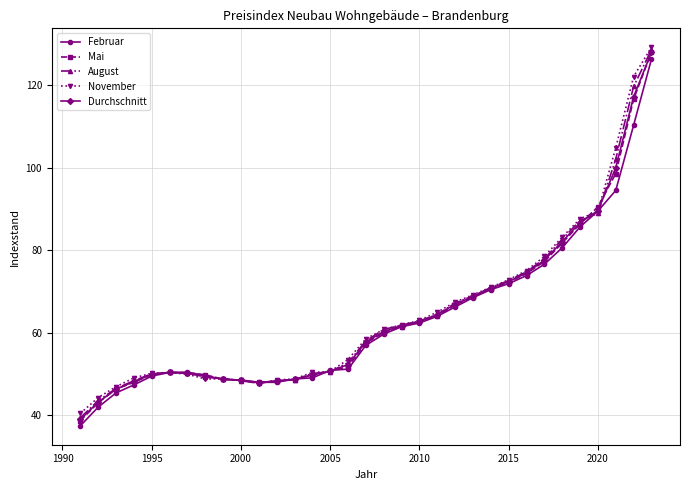

Which series has the widest spread of values?

Mai